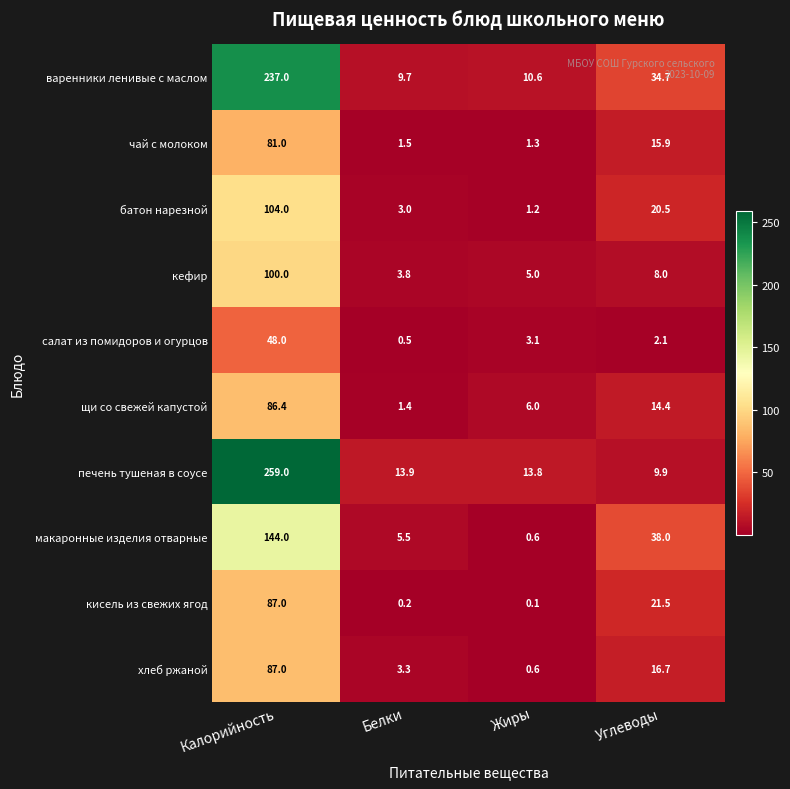

What value does the хлеб ржаной series have at Углеводы?

16.7